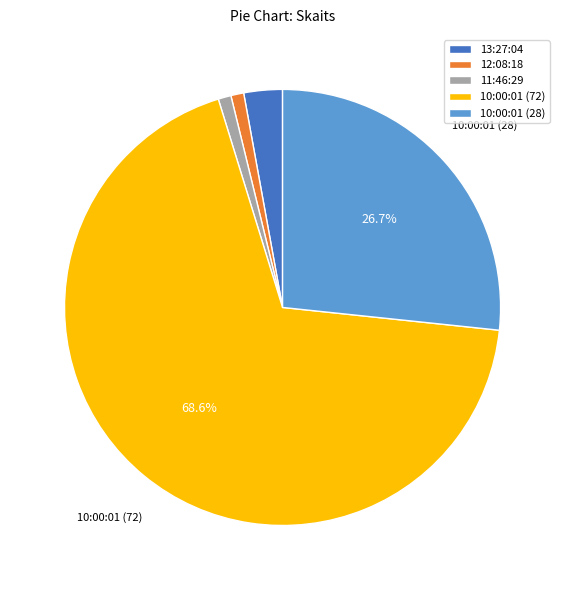

Which has a higher value, 12:08:18 or 13:27:04?

13:27:04